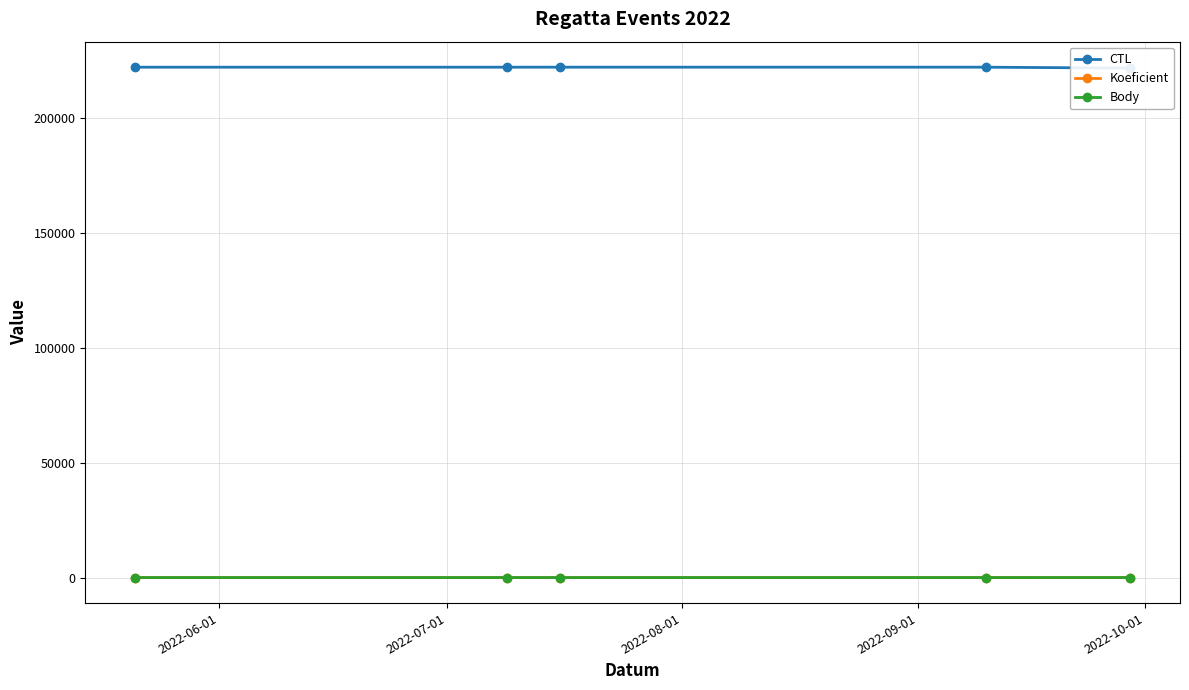

True or false: Koeficient has more than 2 interior local peaks.

False